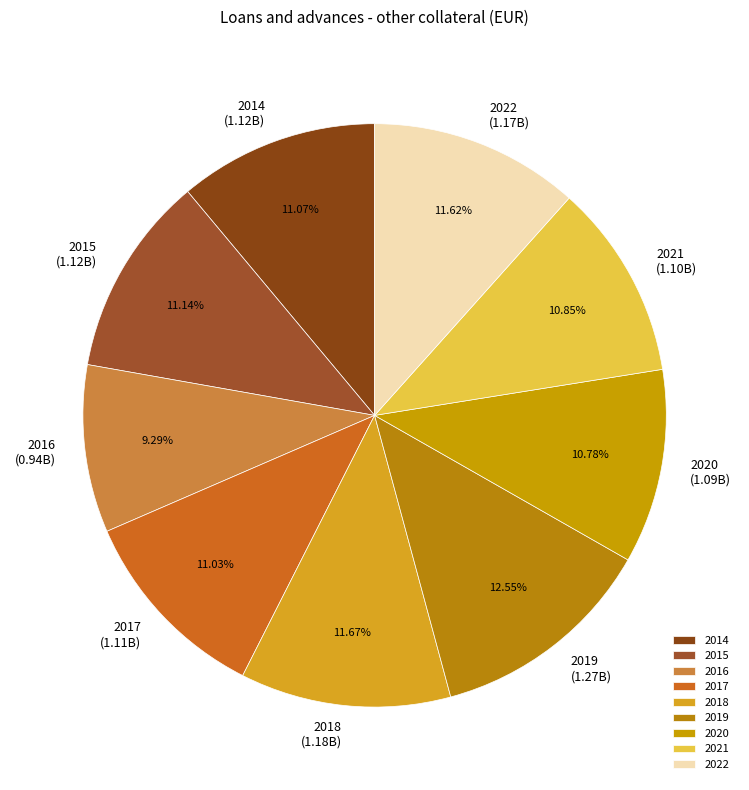

What percentage is the 2018 slice, to the nearest percent?

12%